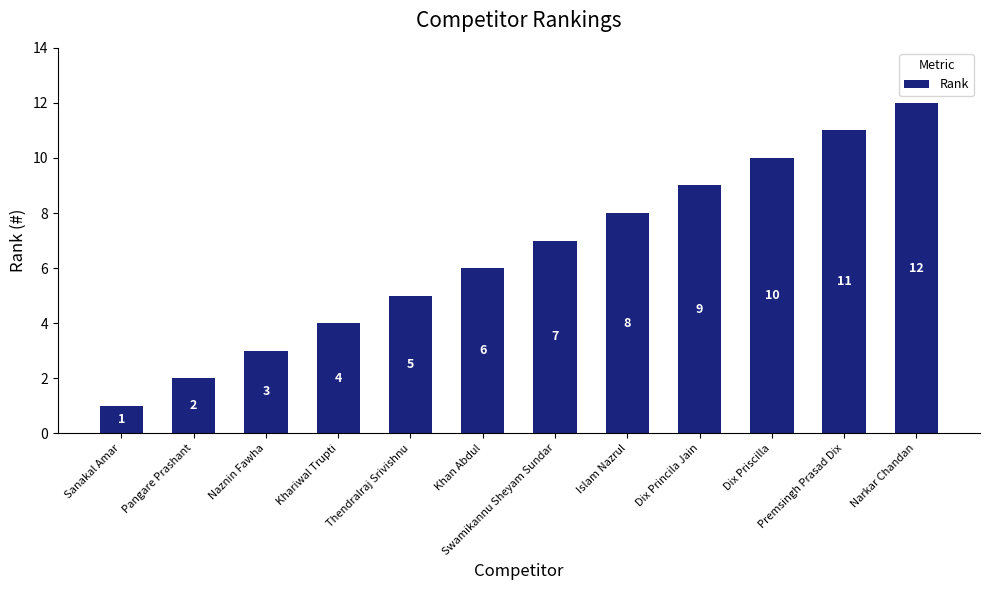

What is the difference between the values at Khan Abdul and Sanakal Amar?

5